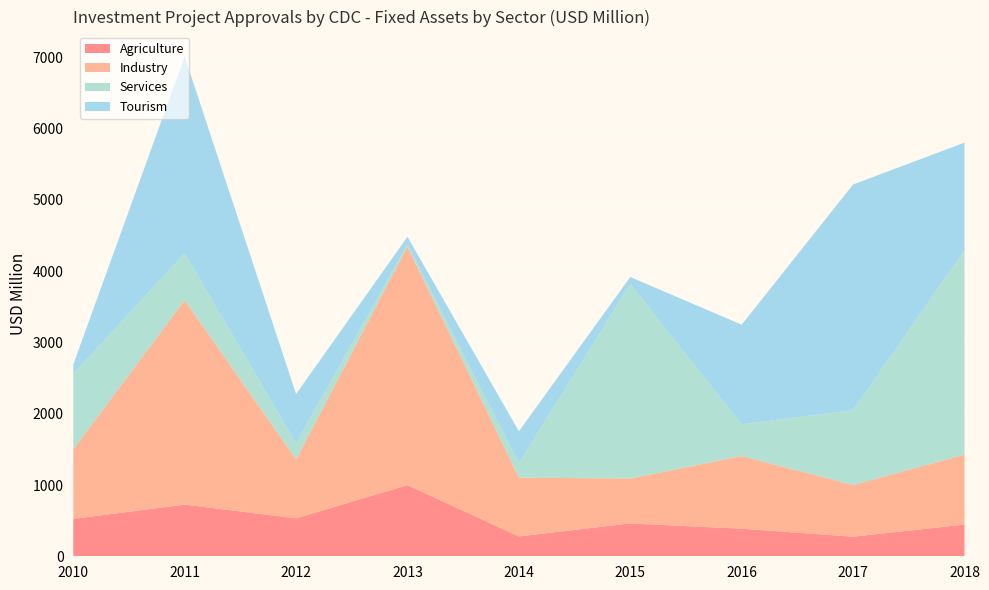

Reading left to right, extract all data points from this chart.

Agriculture: 524.4	724.9	532.5	997.9	278.4	461.0	386.3	274.5	444.2
Industry: 975.5	2869.4	826.9	3349.6	825.0	630.0	1020.6	726.3	981.5
Services: 1059.1	658.0	225.8	29.5	204.1	2729.1	444.0	1049.5	2869.9
Tourism: 131.8	2760.0	691.5	106.0	446.9	98.6	1398.4	3166.6	1508.8